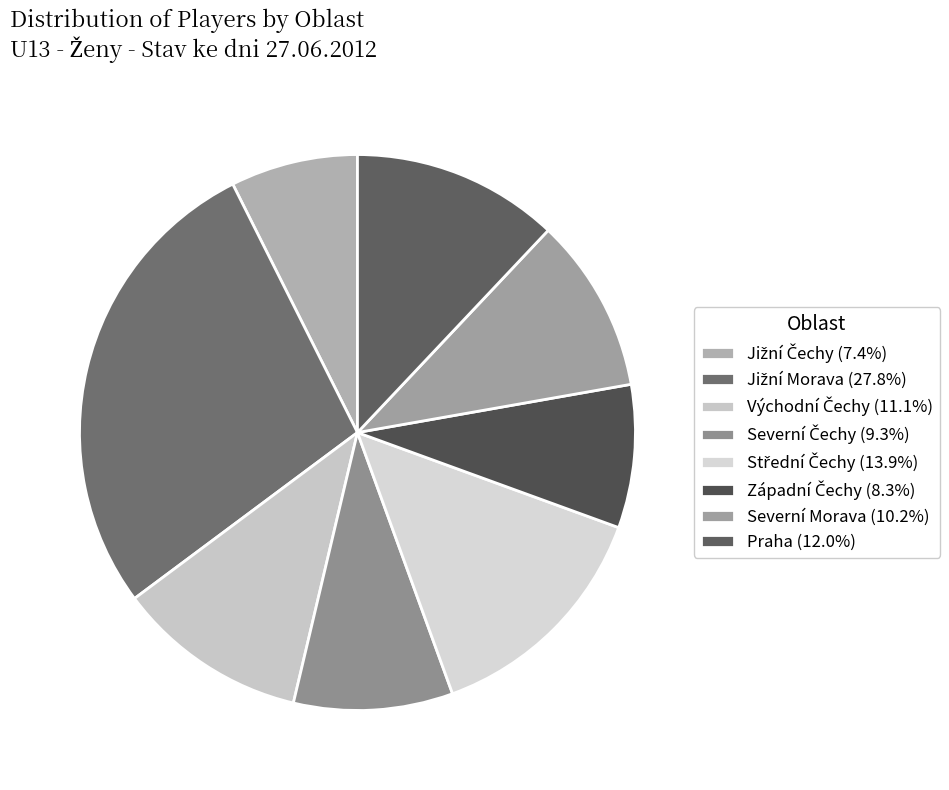

Does any single category account for the majority?

No